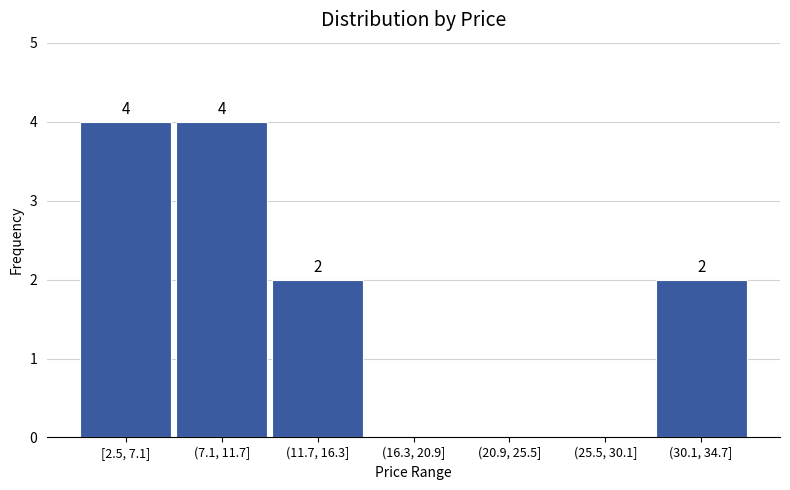

Reading right to left, what are all the values shown in this chart?

(30.1, 34.7]=2	(25.5, 30.1]=0	(20.9, 25.5]=0	(16.3, 20.9]=0	(11.7, 16.3]=2	(7.1, 11.7]=4	[2.5, 7.1]=4